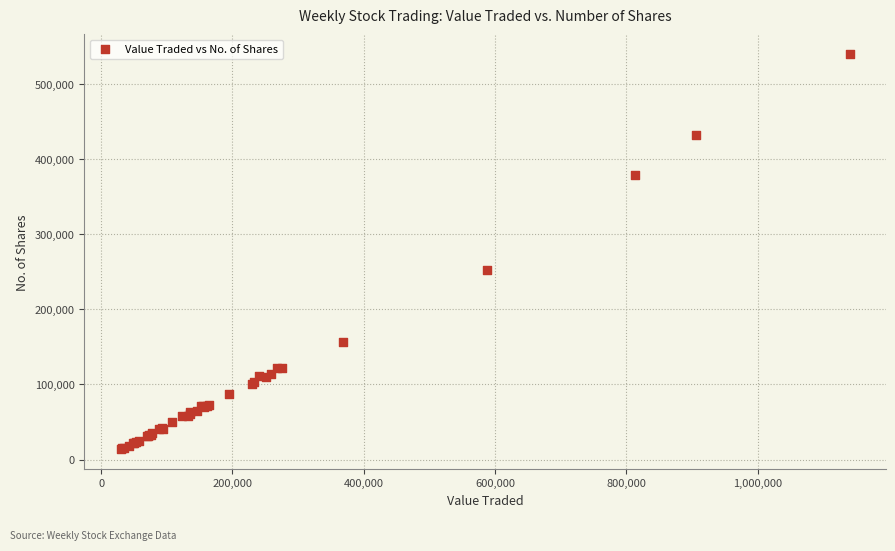

What Y value in the scatter plot is closest to 276687?

252341